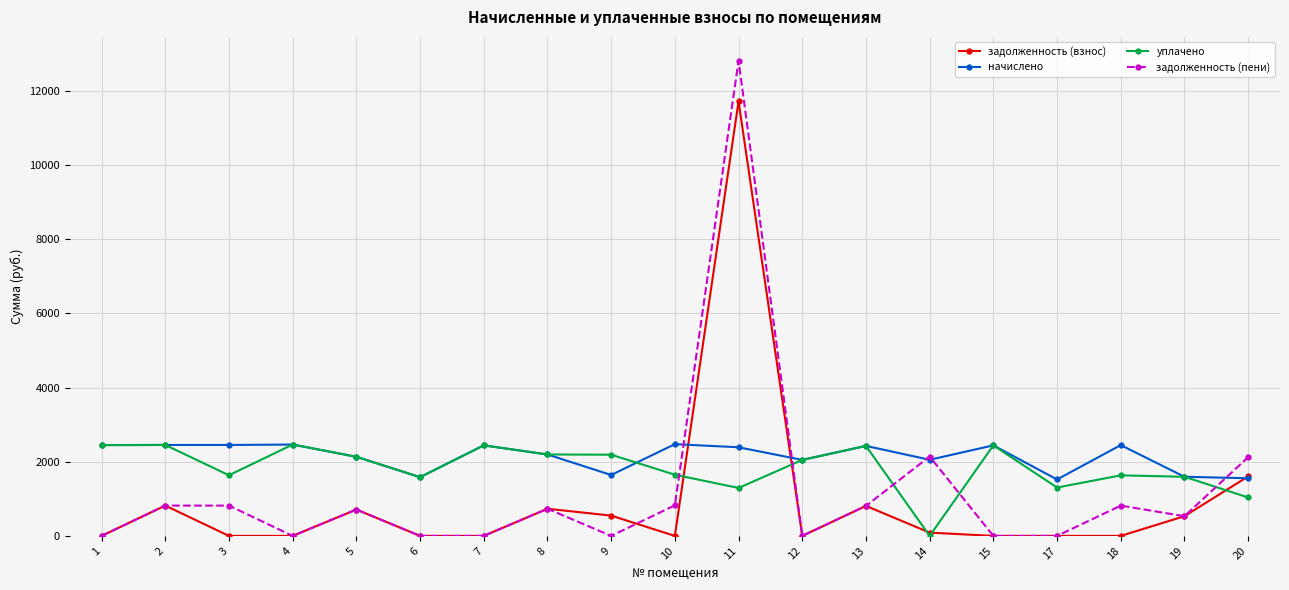

The уплачено series shows 1627.3 at 7. True or false?

False